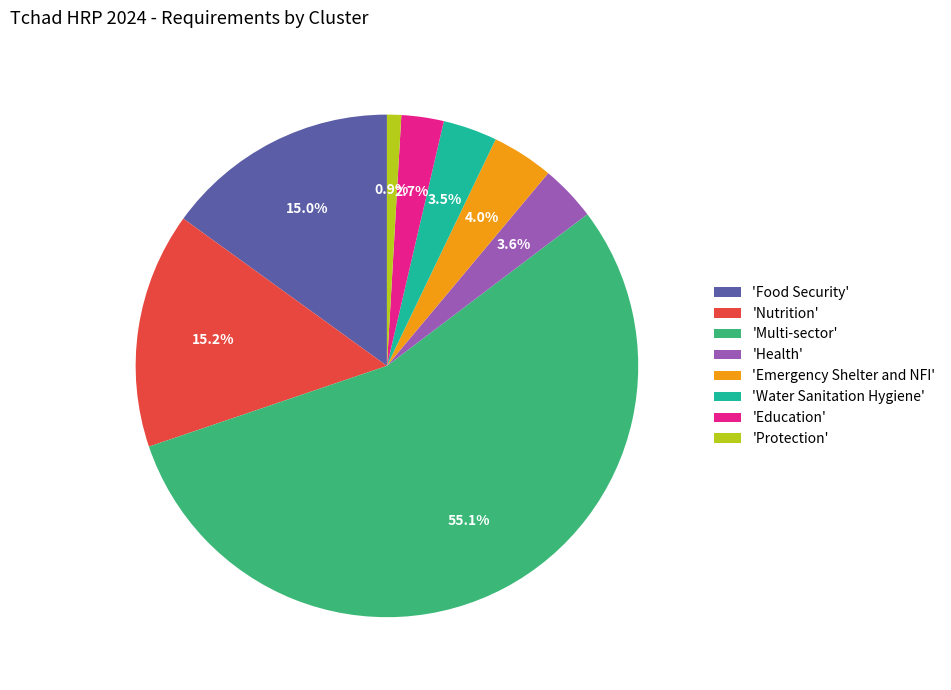

Is the sum of 'Education' and 'Emergency Shelter and NFI' greater than half?

No